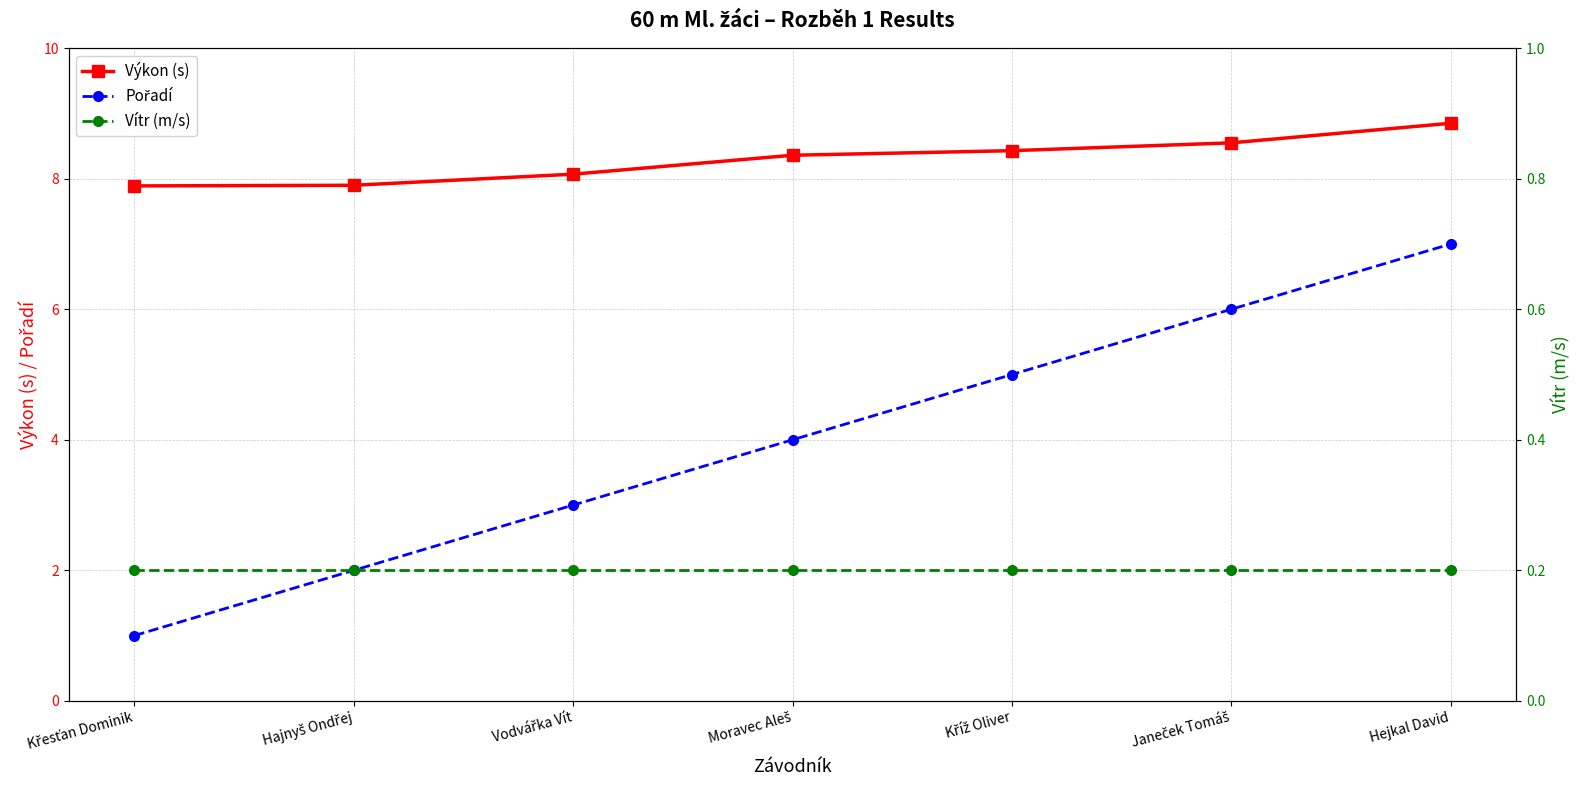

True or false: Pořadí and Vítr (m/s) cross at least once.

False